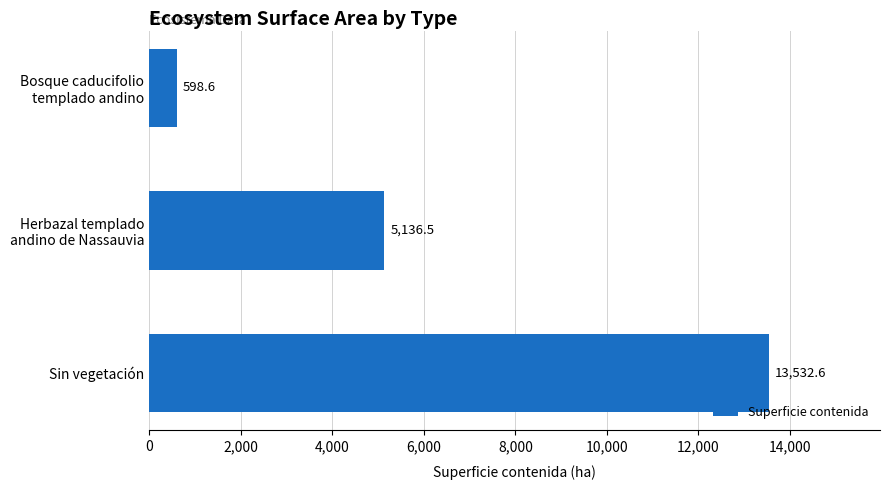

What is the minimum value shown in the chart?

598.6